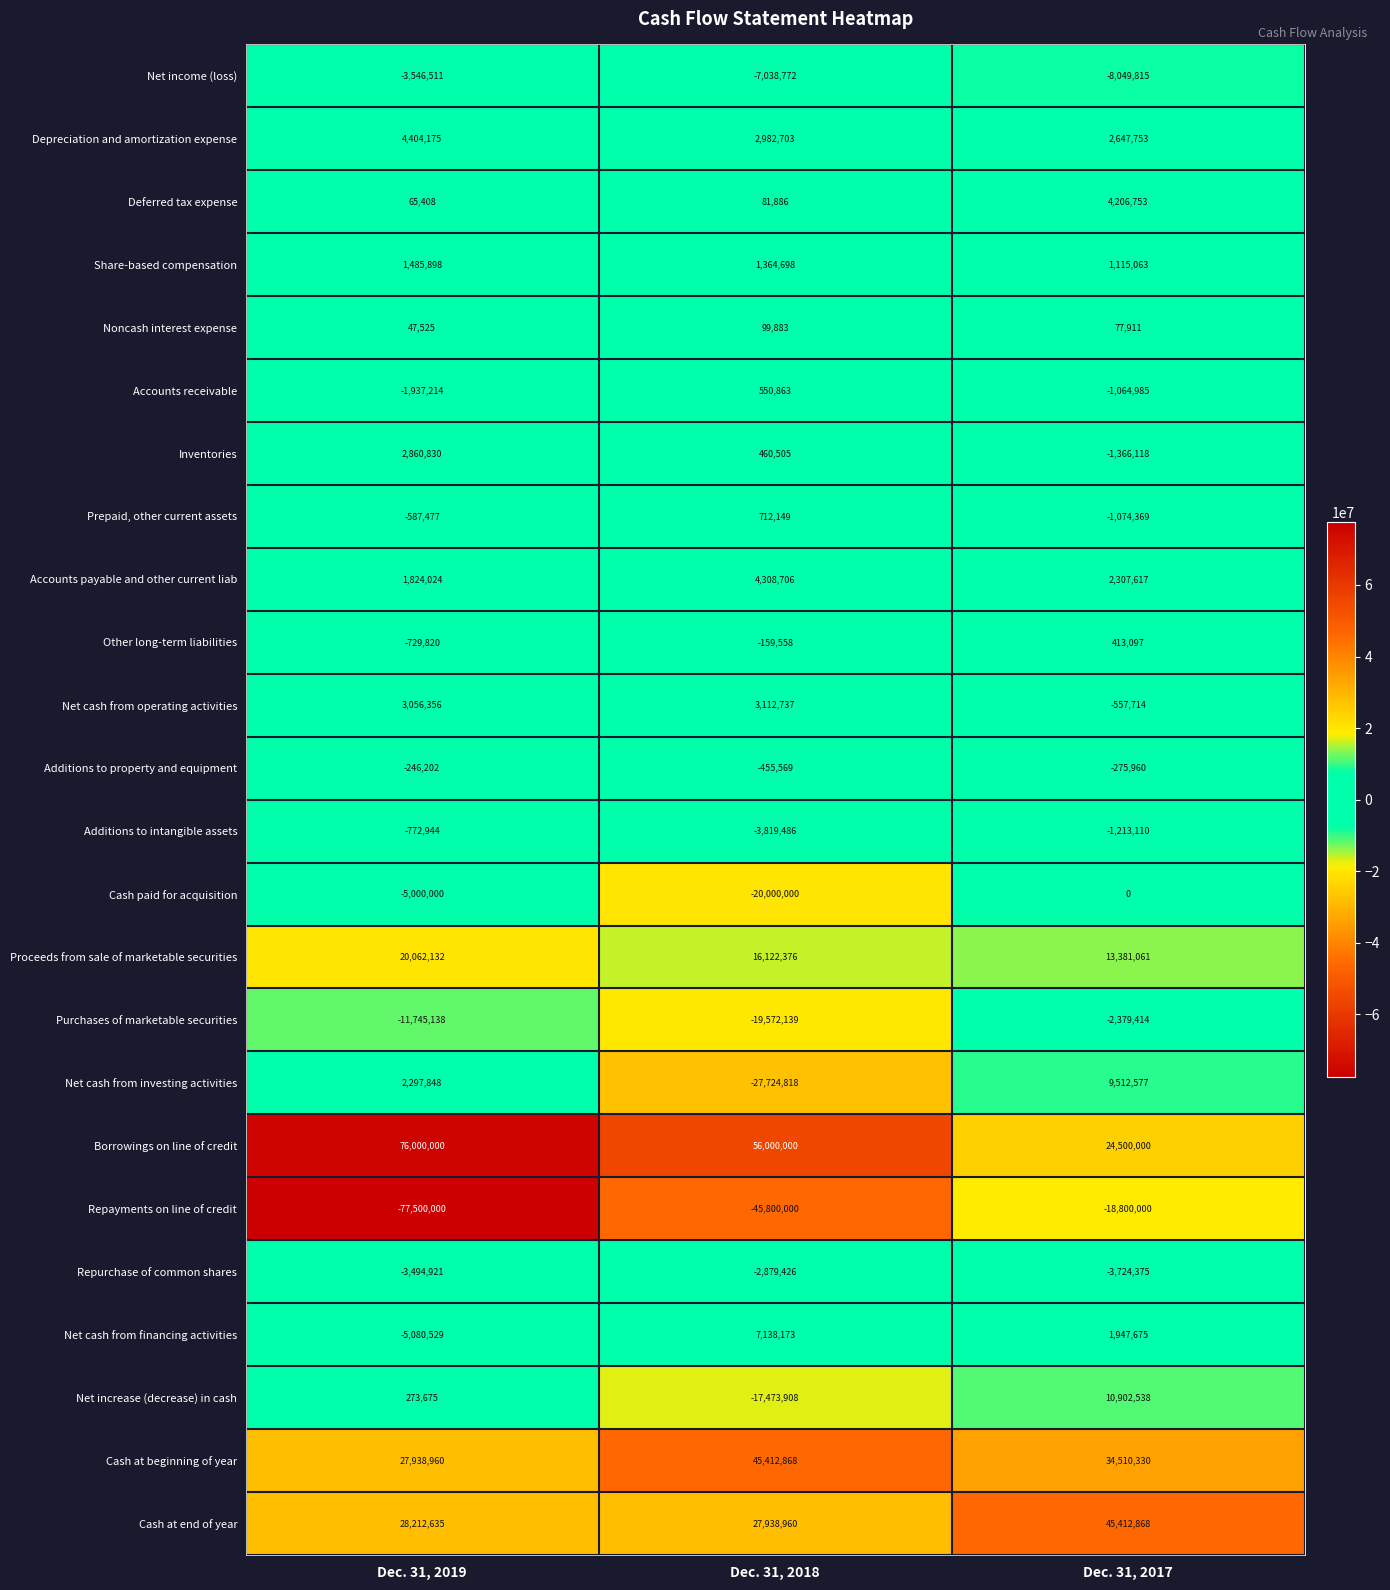

Is the value of Net cash from investing activities at Dec. 31, 2017 greater than the value of Additions to intangible assets at Dec. 31, 2018?

Yes